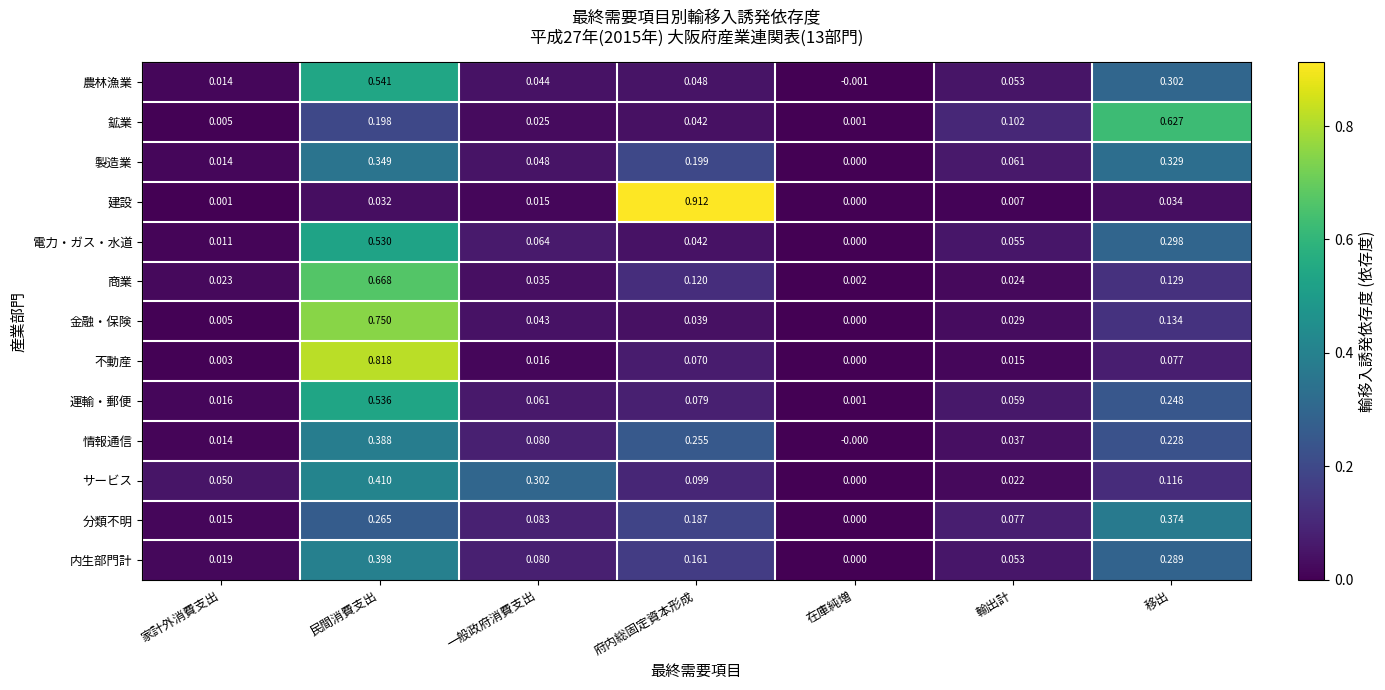

Which series has the largest total across all categories?

情報通信